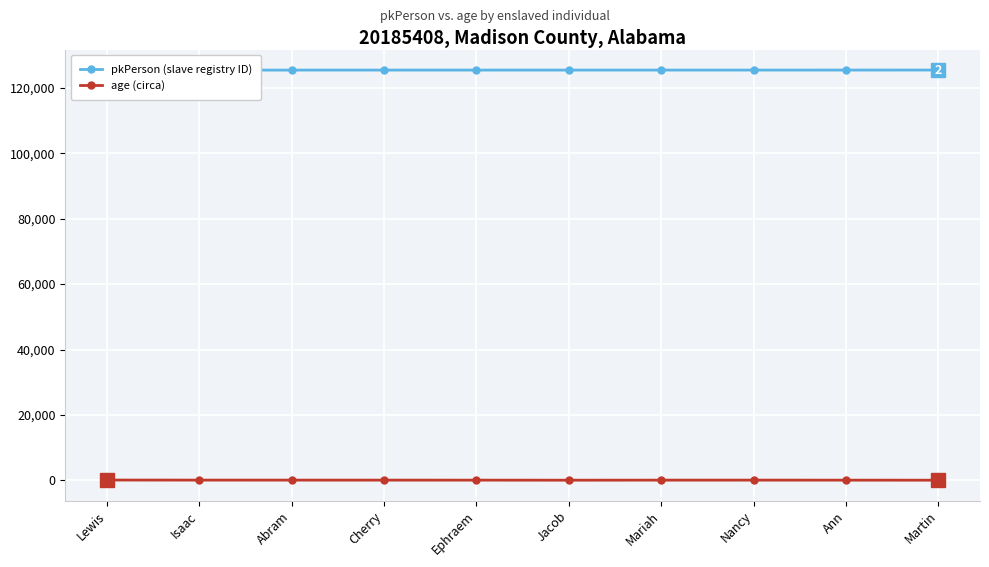

What is the difference between the age (circa) values at Ephraem and Abram?

8